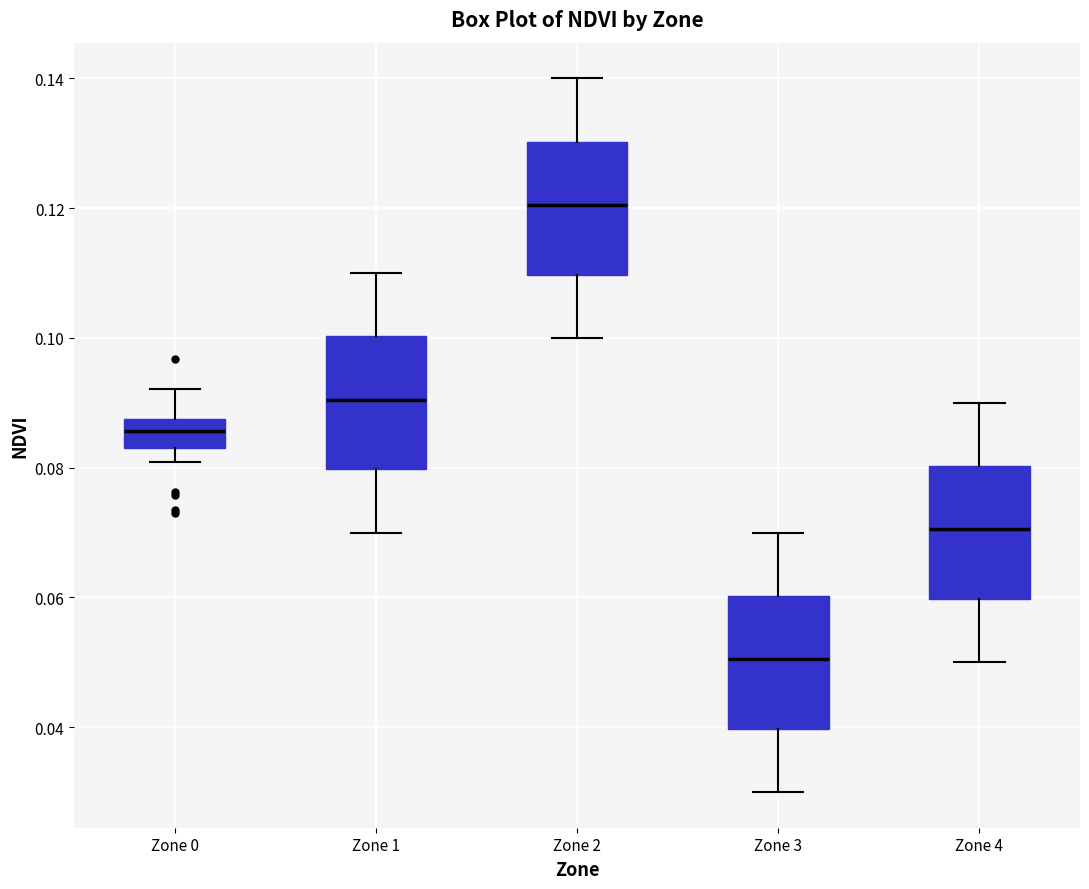

Reading left to right, read every box against the y-axis: the position of its median line, the range the box covers, and the ends of its whiskers. The values are not printed on the chart, so give them approximately, as read against the axis.

Zone 0: median 0.086, box 0.084 to 0.088, whiskers 0.080 to 0.092
Zone 1: median 0.090, box 0.080 to 0.100, whiskers 0.070 to 0.110
Zone 2: median 0.120, box 0.110 to 0.130, whiskers 0.100 to 0.140
Zone 3: median 0.050, box 0.040 to 0.060, whiskers 0.030 to 0.070
Zone 4: median 0.070, box 0.060 to 0.080, whiskers 0.050 to 0.090